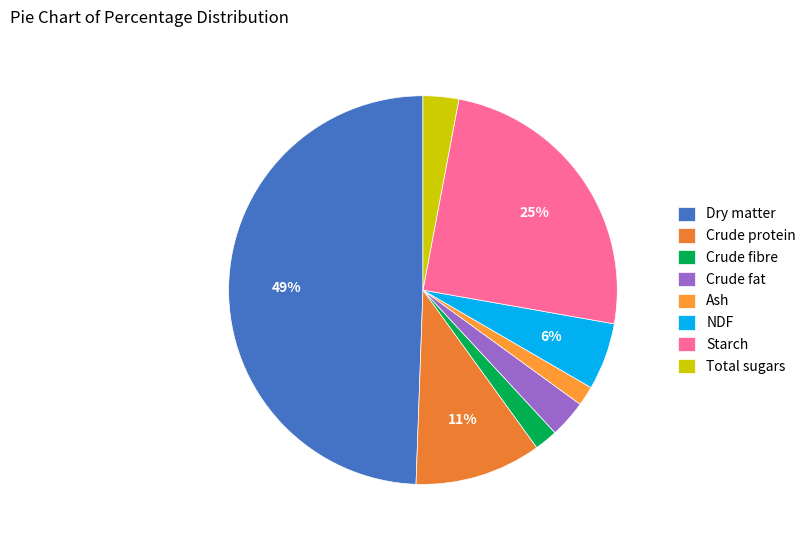

Rank the categories by value from highest to lowest.

Dry matter, Starch, Crude protein, NDF, Crude fat, Total sugars, Crude fibre, Ash